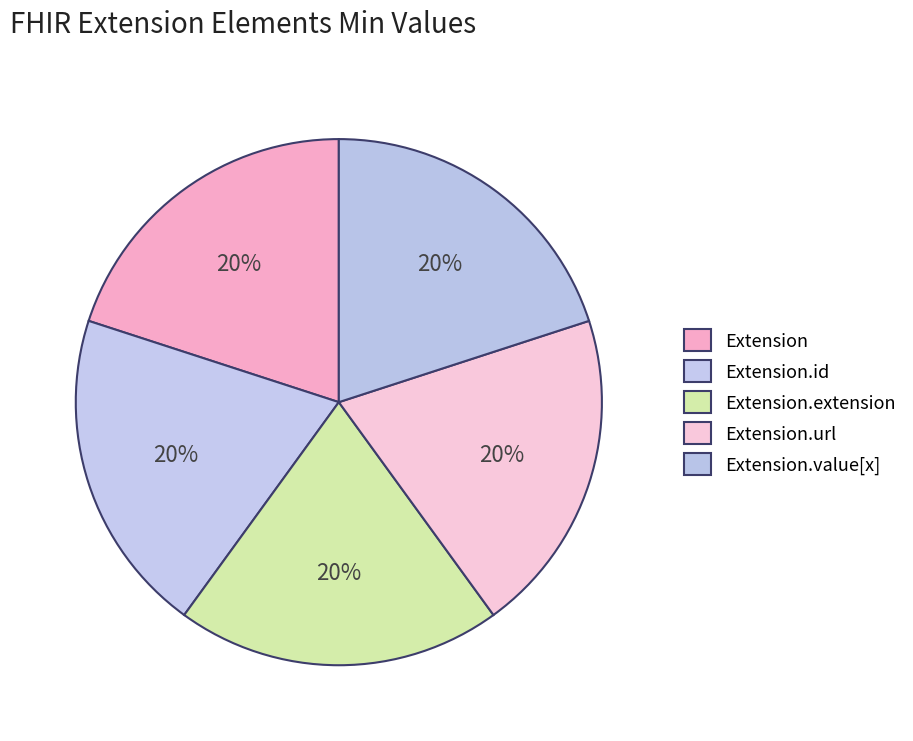

Count the number of slices in the pie.

5